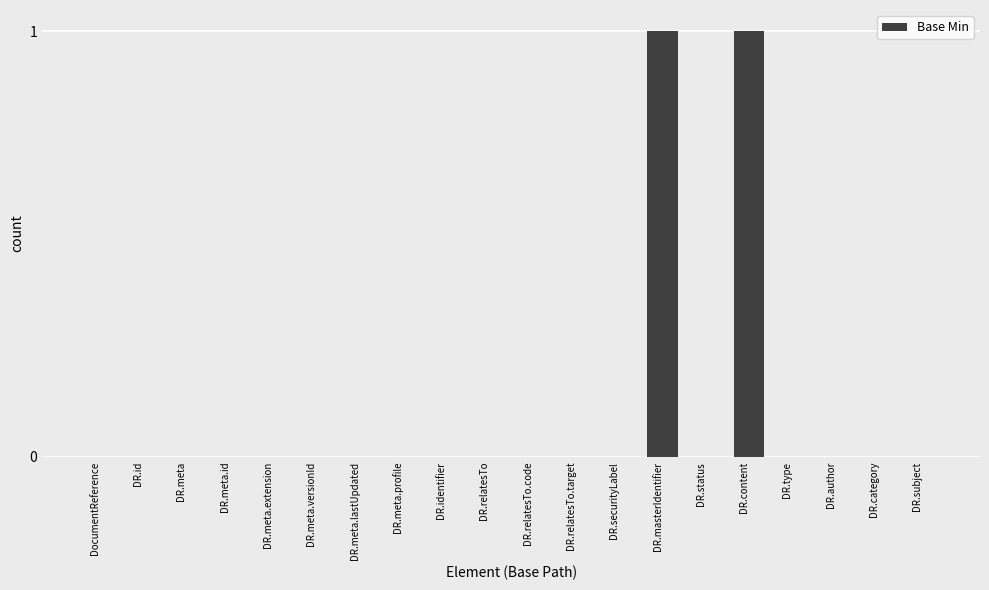

The chart shows a value of 0 at DR.content. True or false?

False